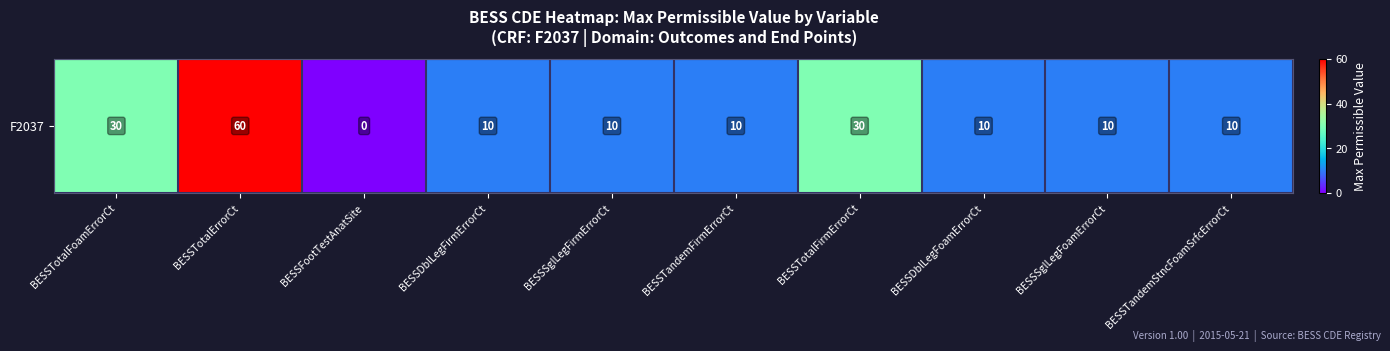

List the labels in order of value, smallest first.

BESSFootTestAnatSite, BESSDblLegFirmErrorCt, BESSSglLegFirmErrorCt, BESSTandemFirmErrorCt, BESSDblLegFoamErrorCt, BESSSglLegFoamErrorCt, BESSTandemStncFoamSrfcErrorCt, BESSTotalFoamErrorCt, BESSTotalFirmErrorCt, BESSTotalErrorCt